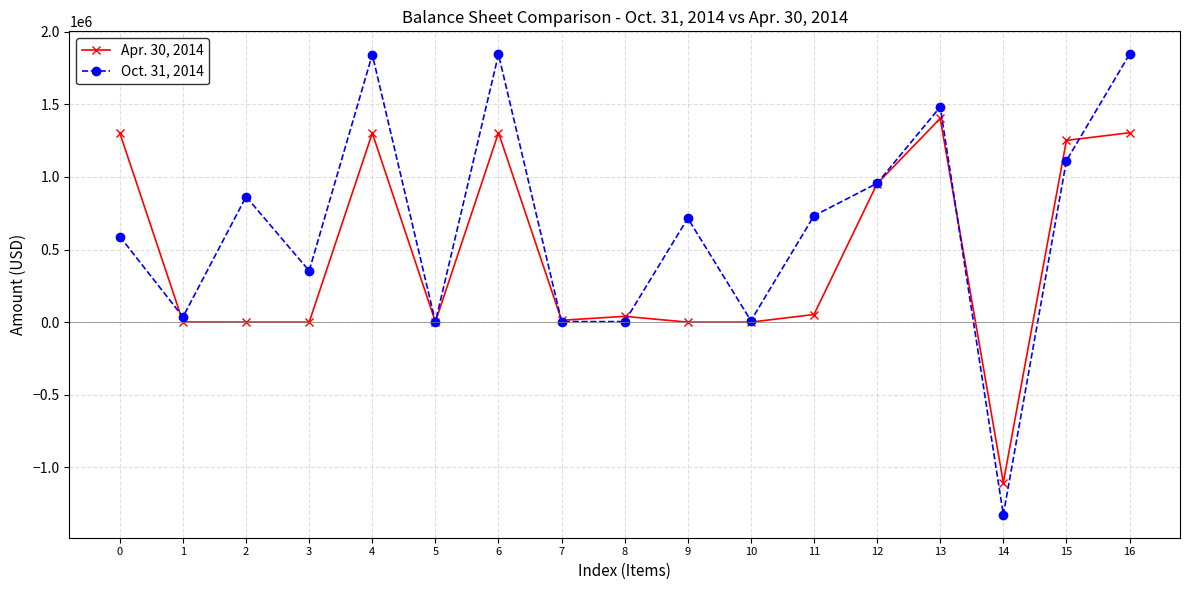

Which series changed the most between 0 and 11?

Apr. 30, 2014